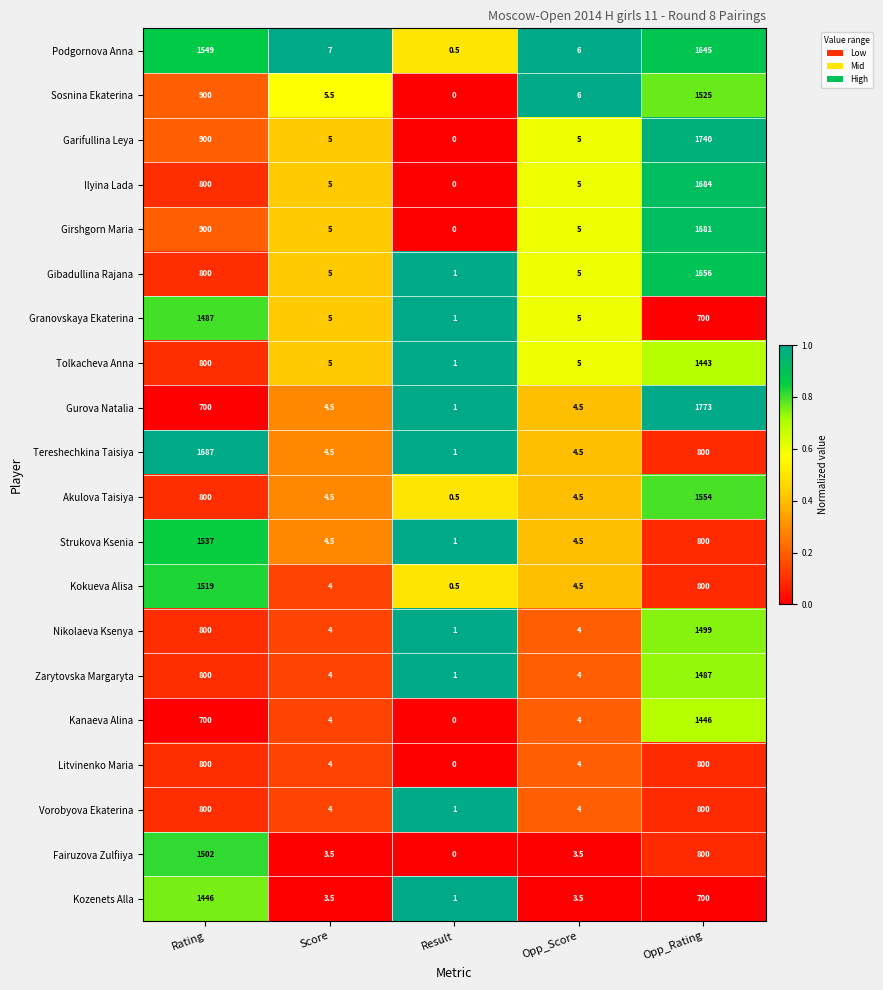

What is the difference between the Zarytovska Margaryta values at Score and Opp_Rating?

1483.0